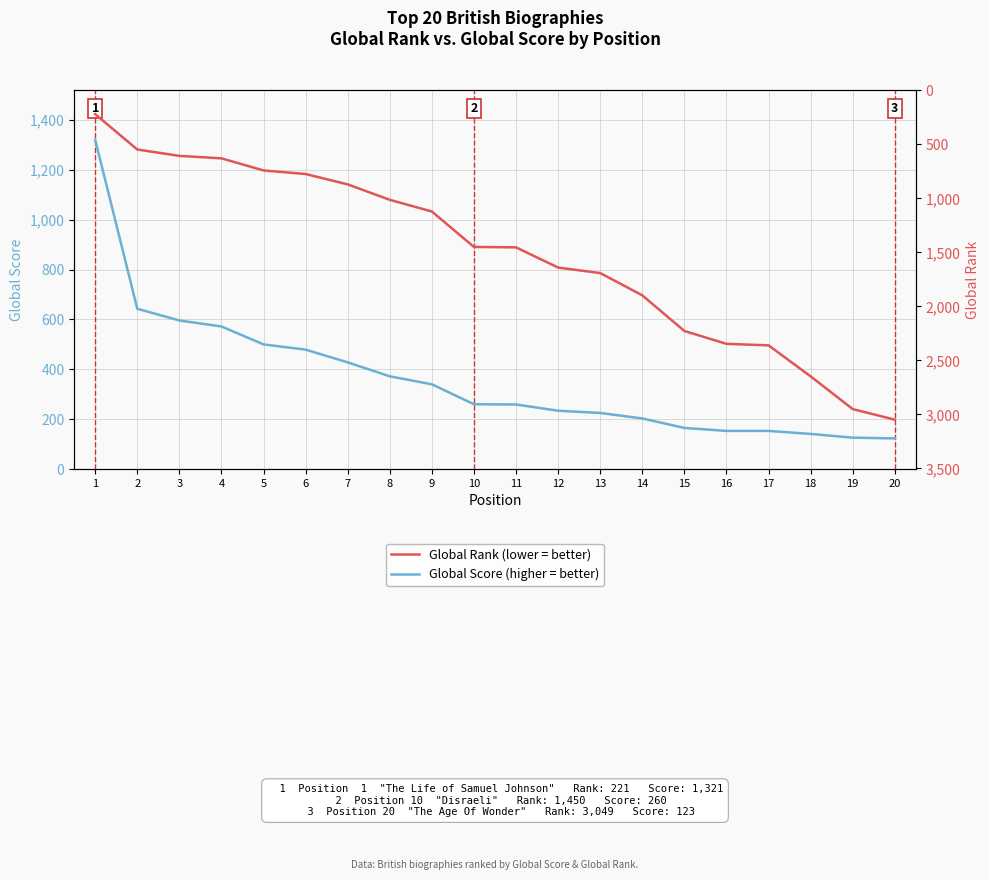

Which series has the largest total across all categories?

Global Rank